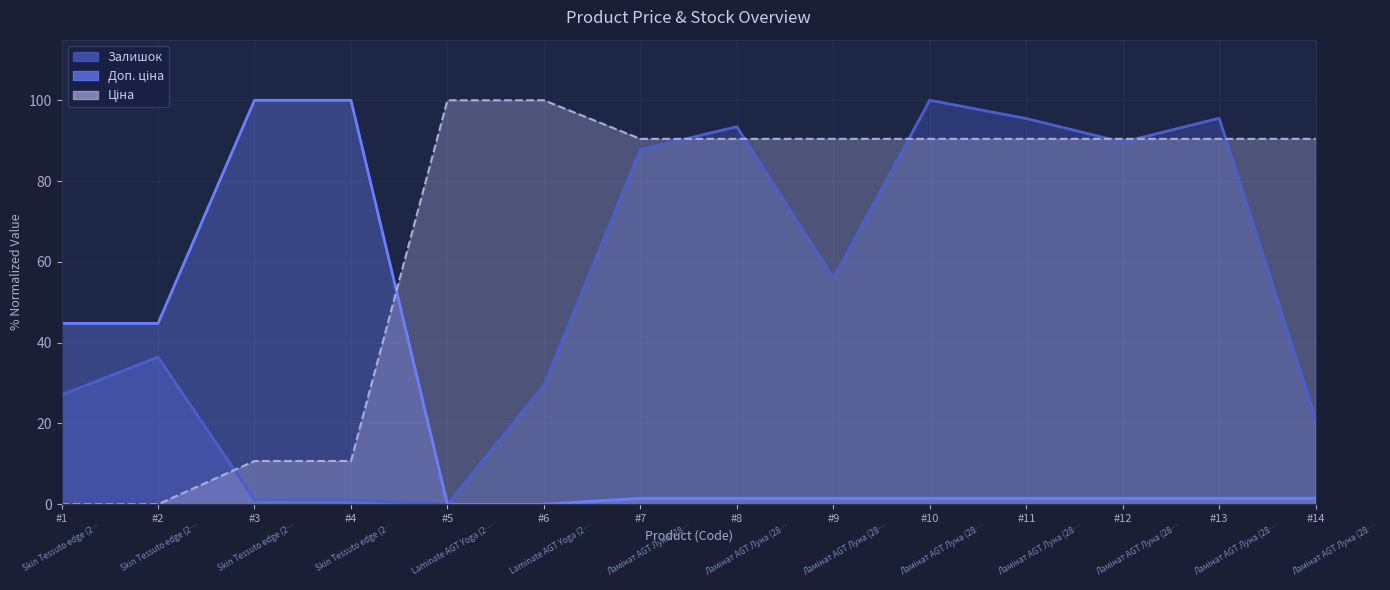

What is the value of the Ціна point at the 11th from the left?

90.4